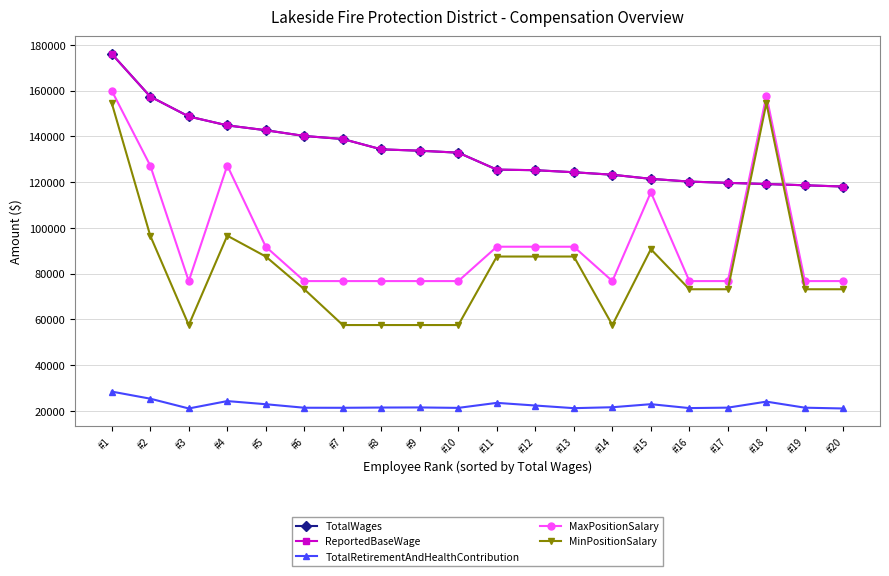

Which series has the largest total across all categories?

TotalWages